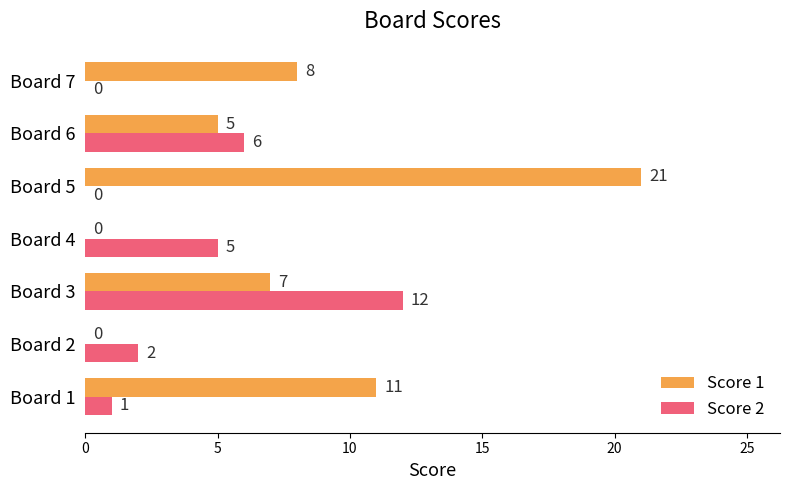

True or false: Score 1 has a value of 9 at Board 6.

False